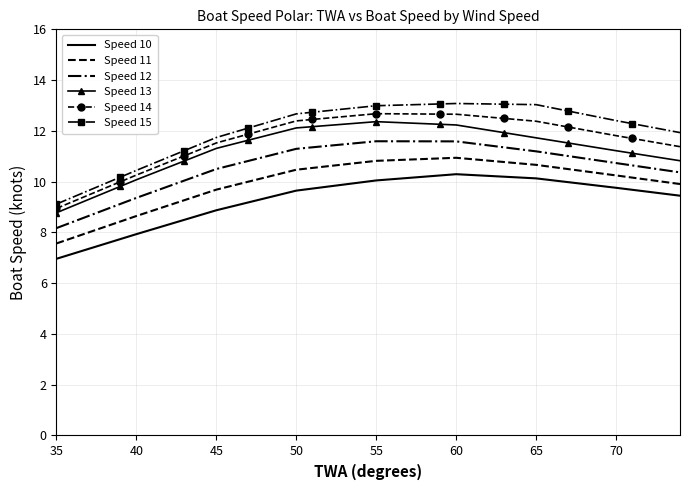

What is the greatest value displayed?

13.1